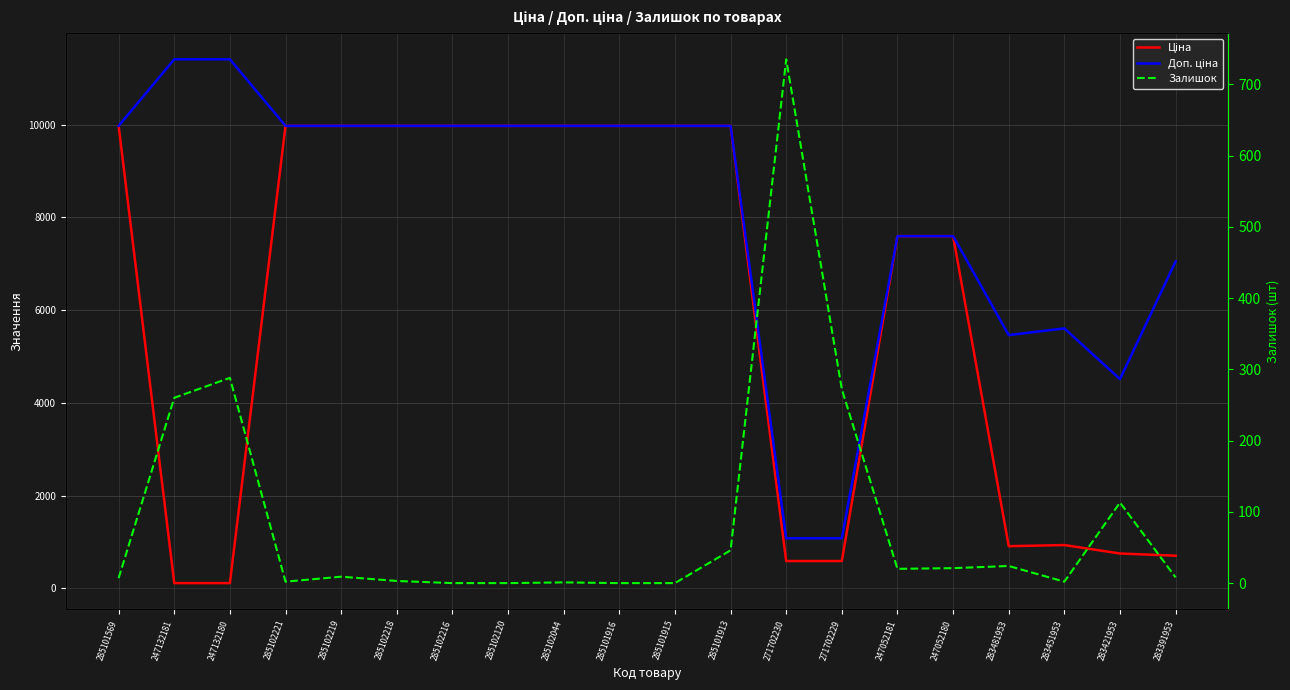

True or false: Залишок and Ціна intersect in this chart.

True